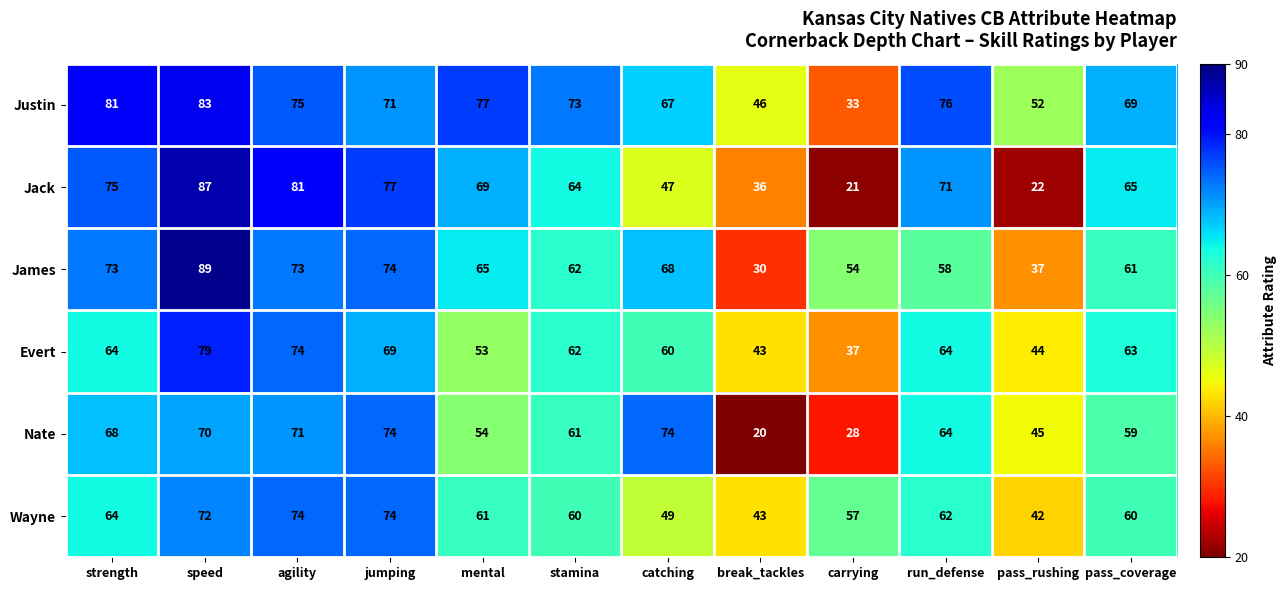

Which series has the widest spread of values?

Jack